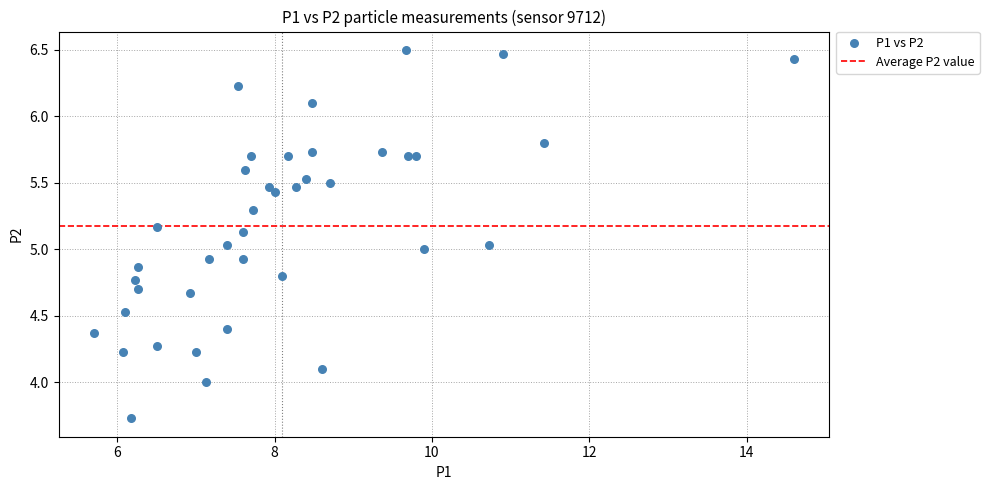

What is the range of Y values (max minus min)?

2.8